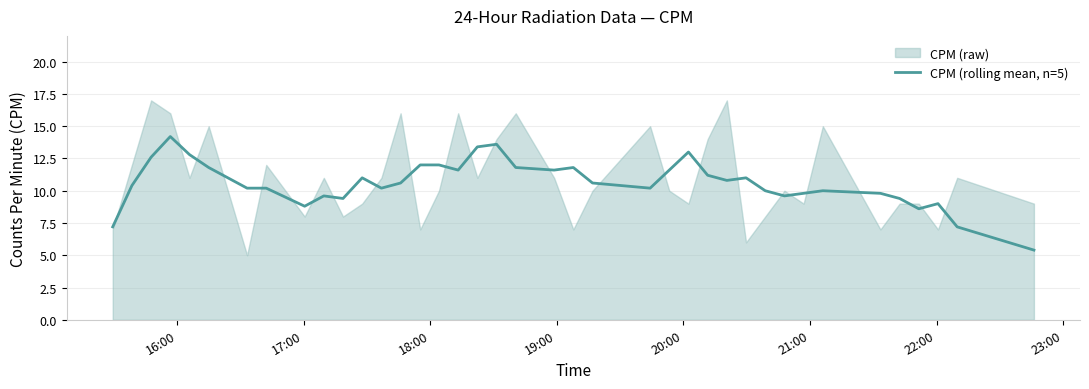

True or false: the data has more than 0 interior local peaks.

True